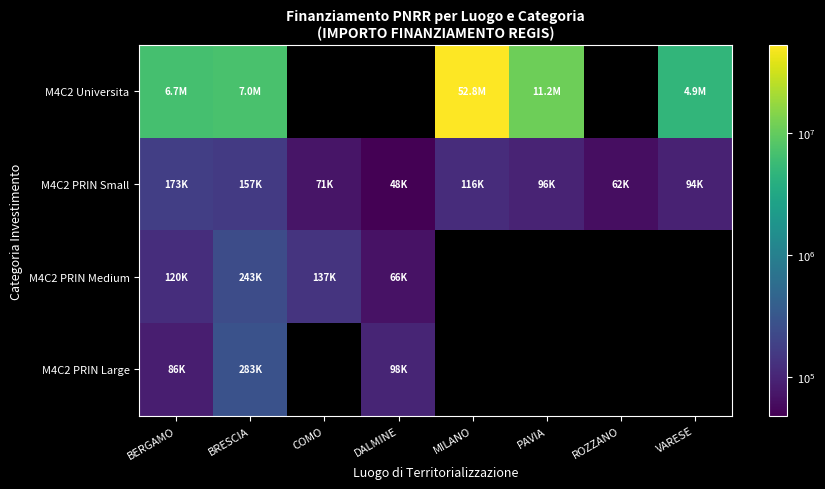

What is the minimum value for M4C2 PRIN Medium?

66393.6